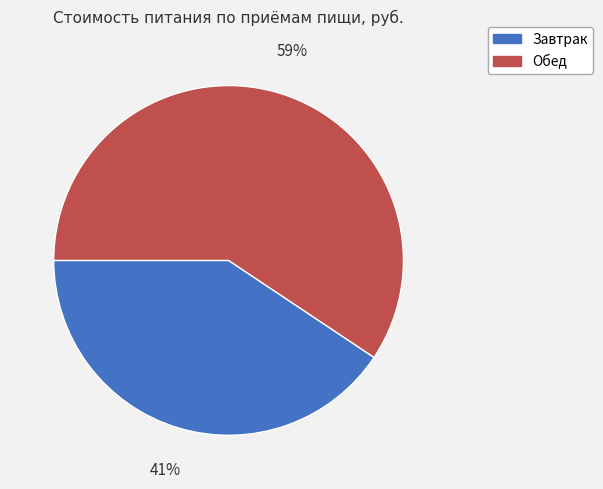

Which slice represents more than half of the pie?

Обед